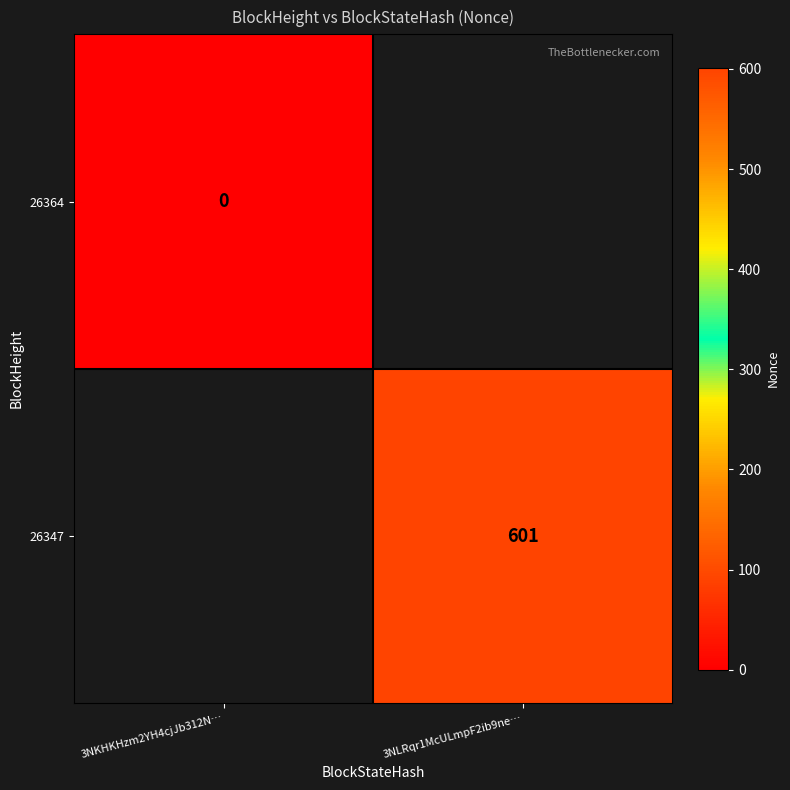

Rank the series by their average value, from lowest to highest.

26364, 26347